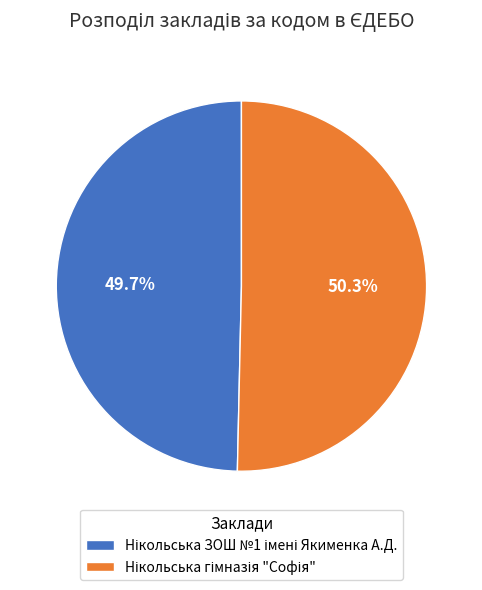

Does any single category account for the majority?

Yes